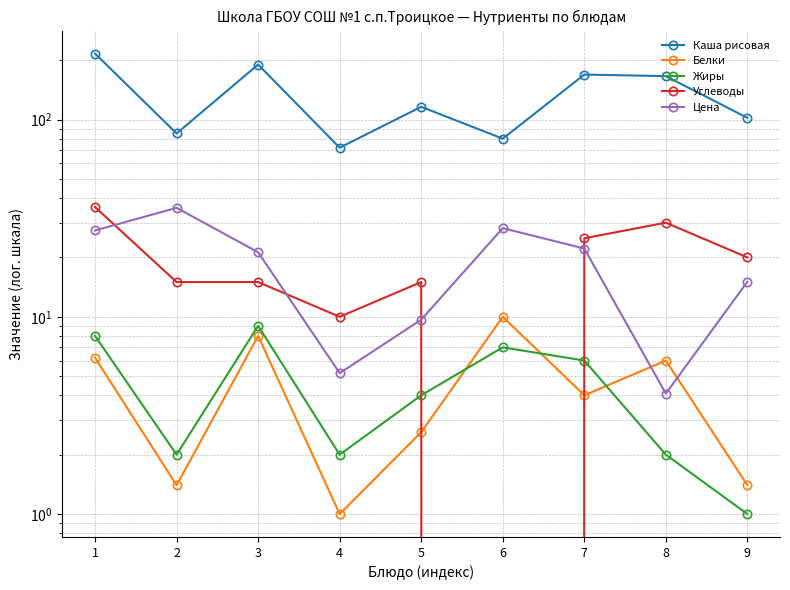

At which category is the sum across all series the highest?

1